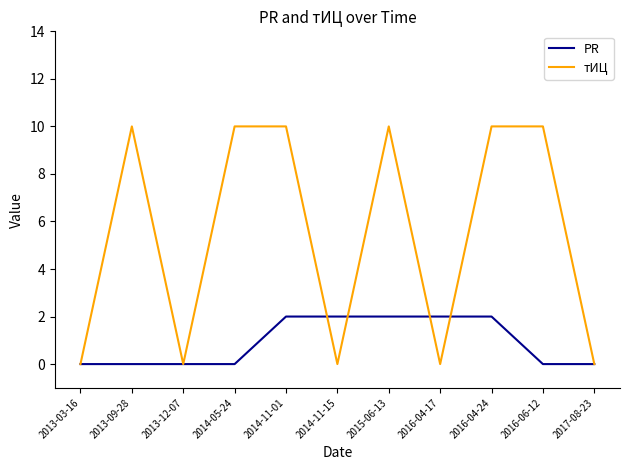

Which series has the largest total across all categories?

тИЦ